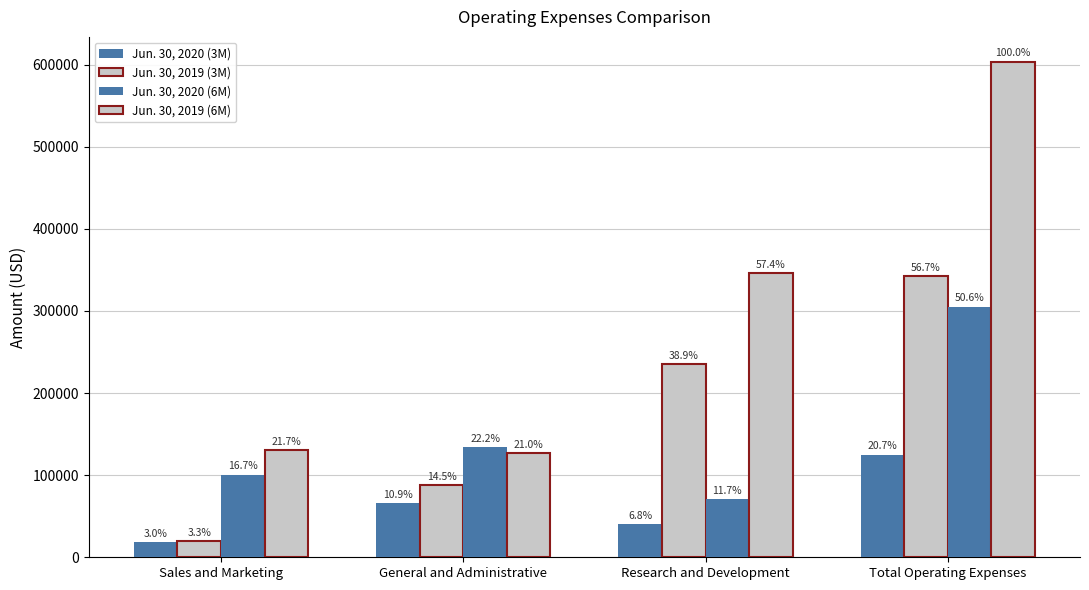

At how many categories does at least one series exceed 452412?

1